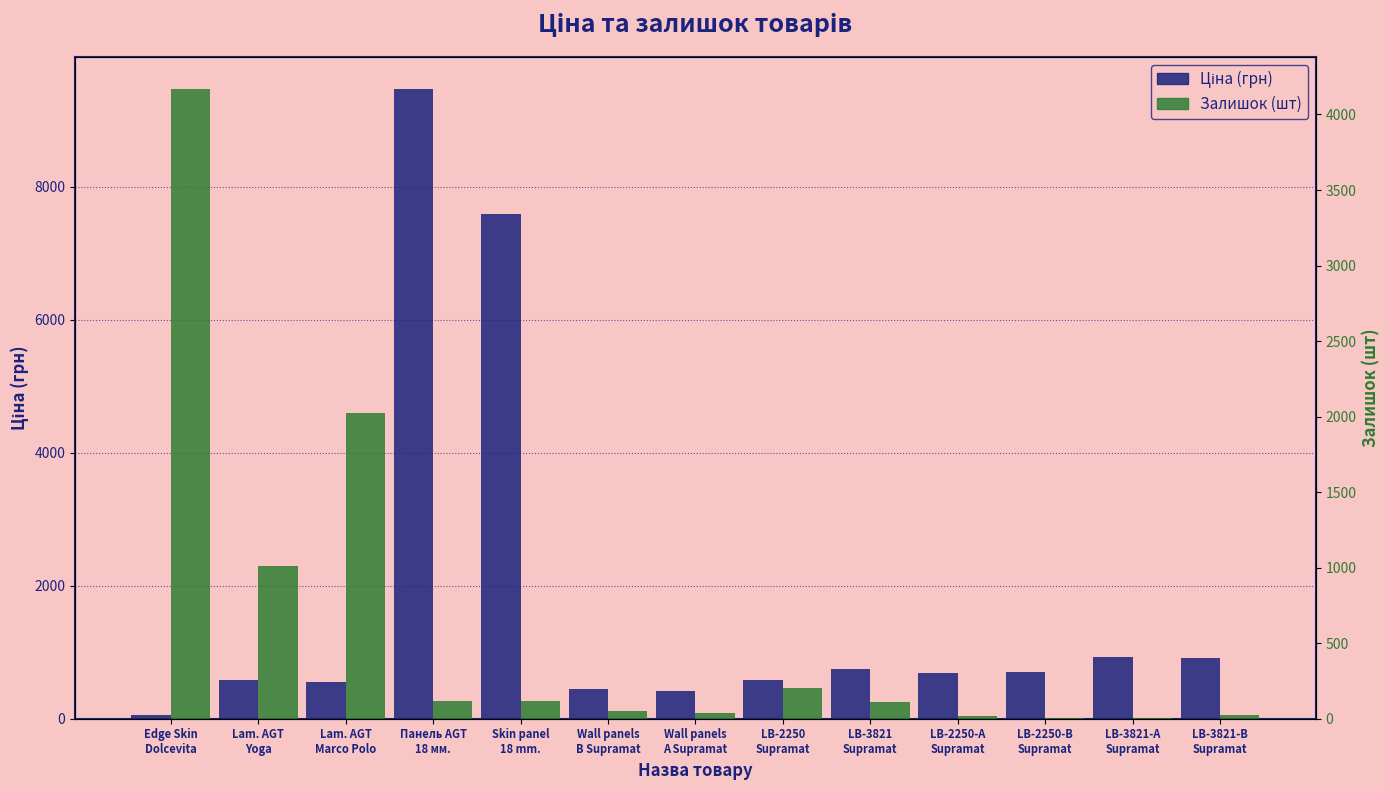

At how many categories does at least one series exceed 18?

13